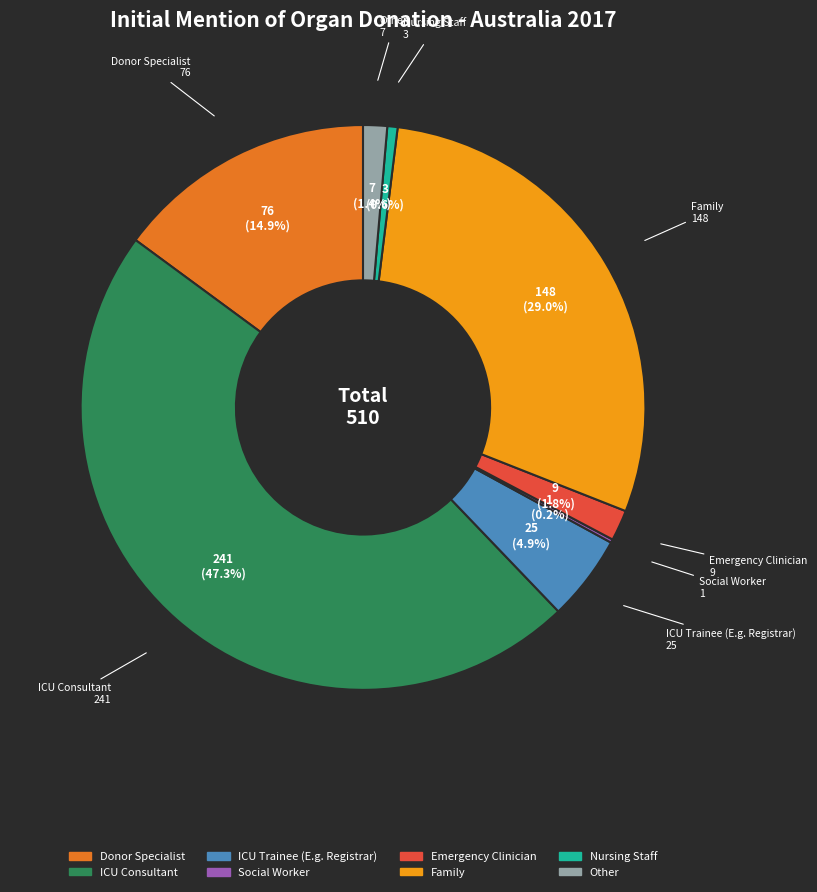

How much of the chart is everything except Family?

71.0%